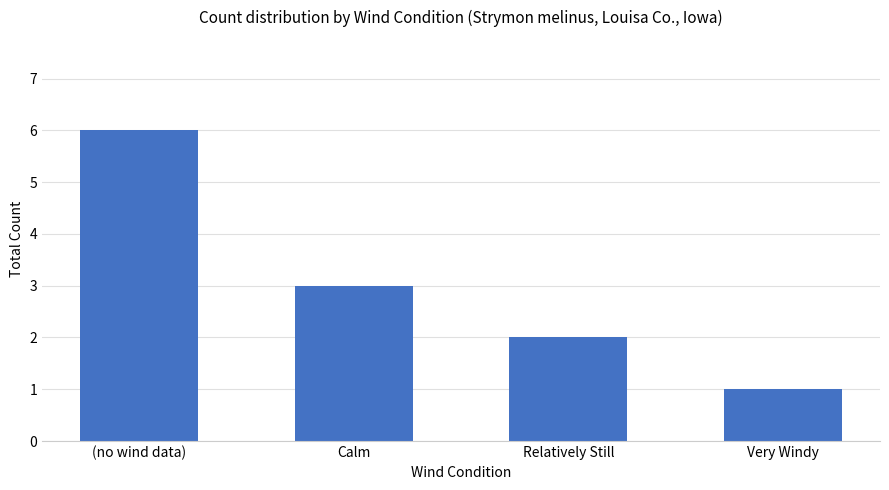

What is the label of the 4th bar from the right?

(no wind data)